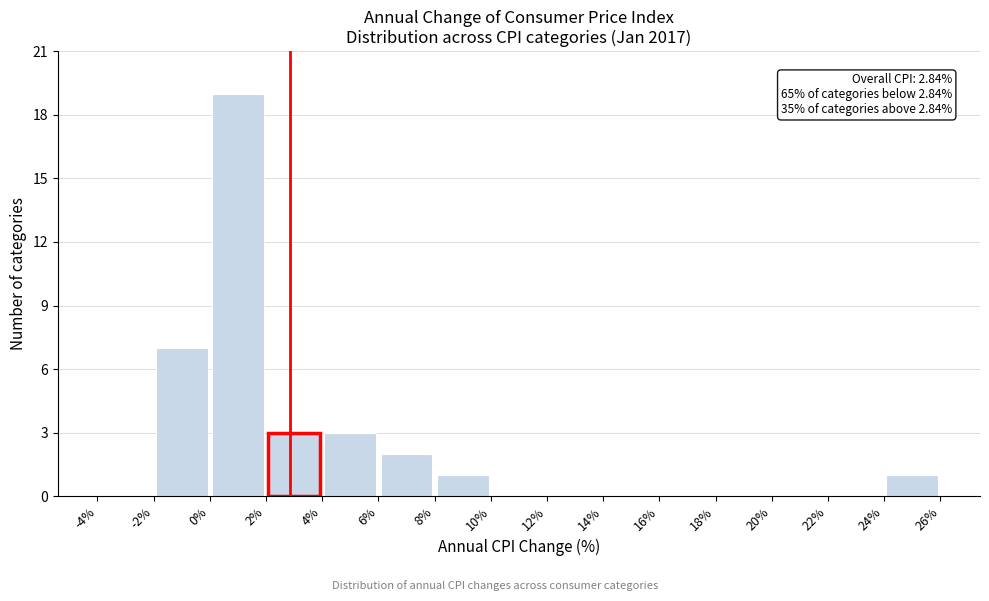

Over which range of the x-axis is the bar tallest?

0% to 2%